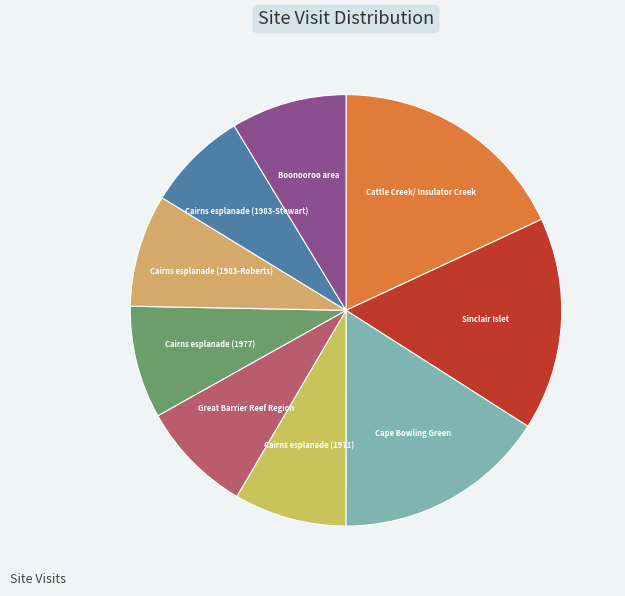

Is the sum of Boonooroo area and Cape Bowling Green greater than half?

No